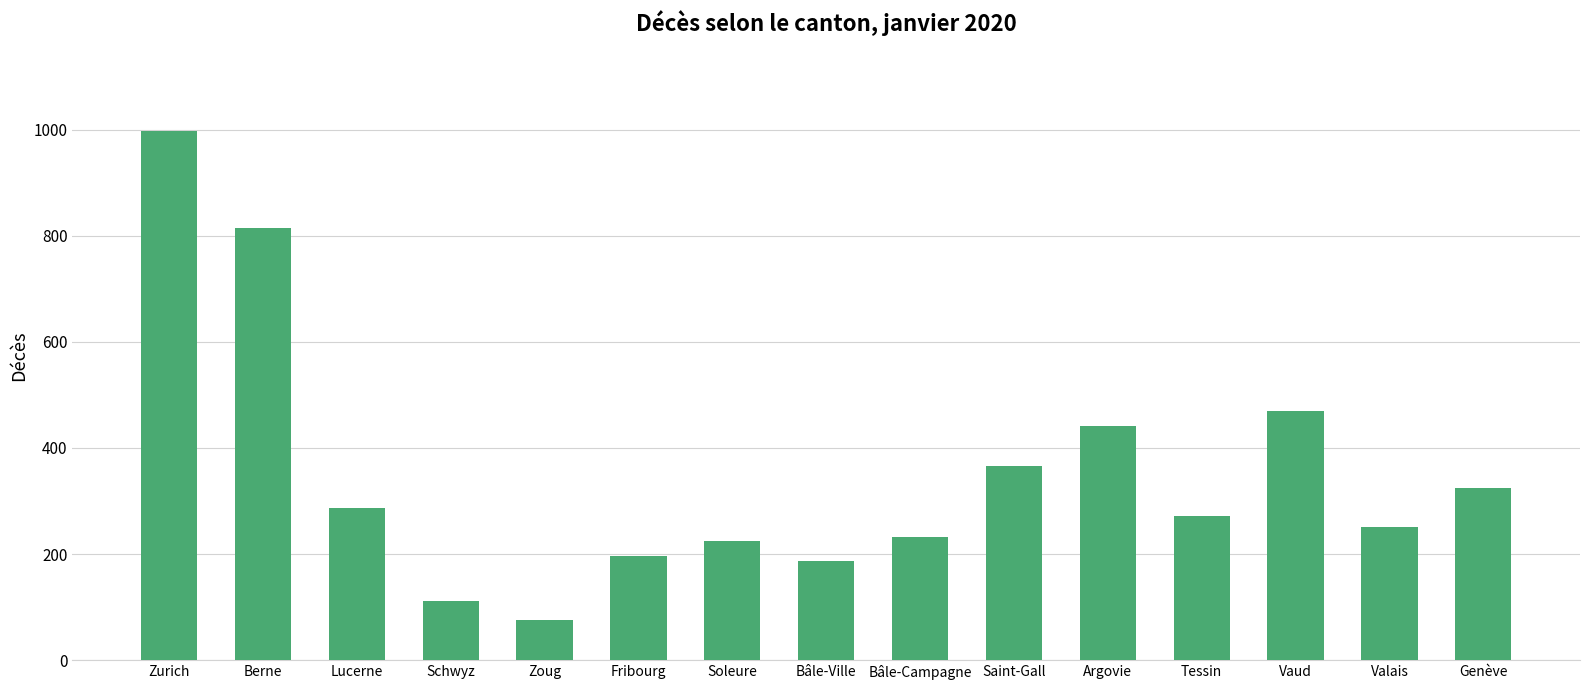

What is the maximum value shown in the chart?

997